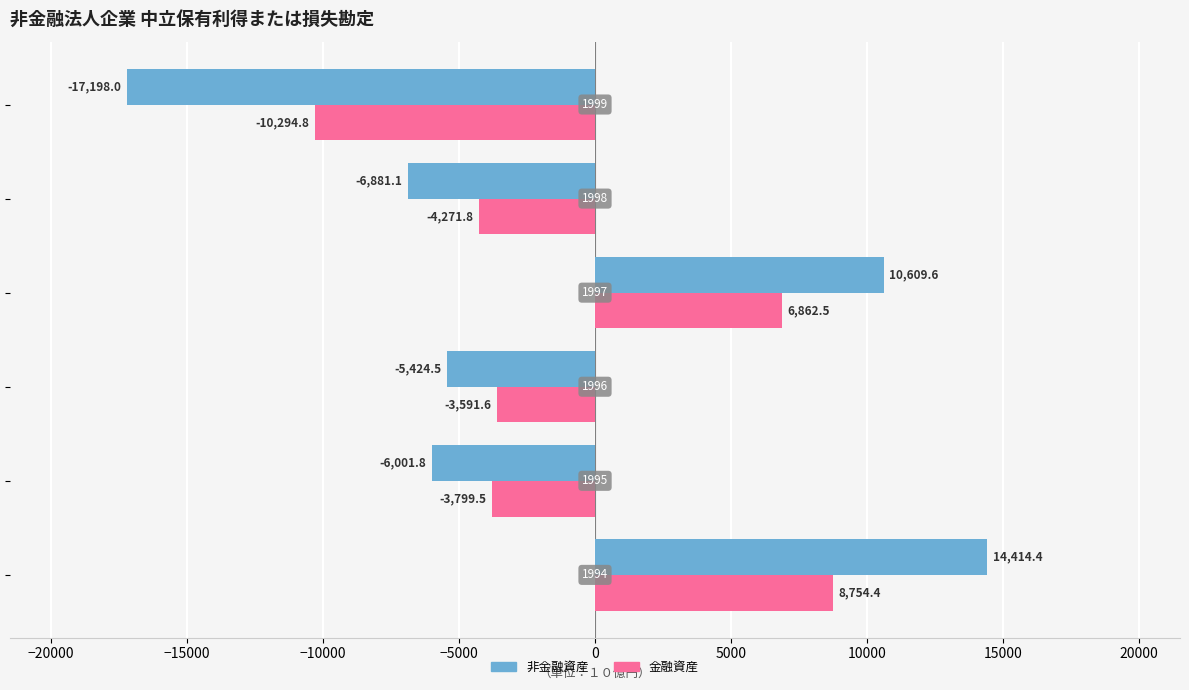

How many values in 金融資産 are below zero?

4